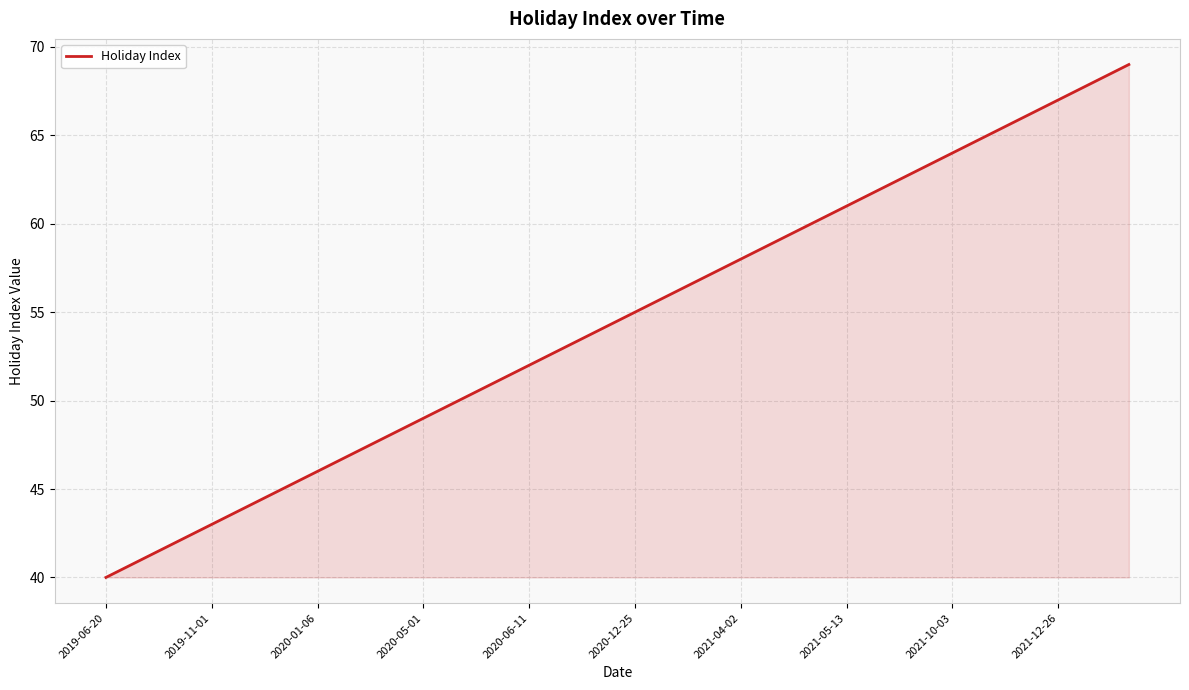

Does the chart display data point markers on the line(s)?

No